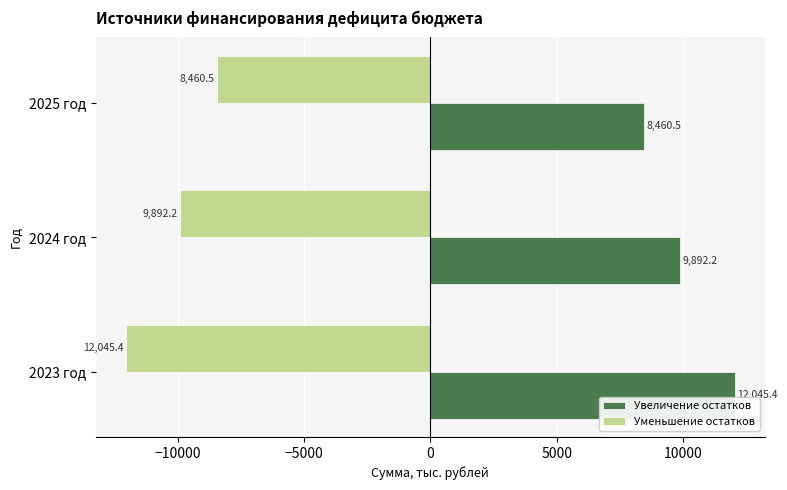

How many data points in Уменьшение остатков are less than -9892?

2